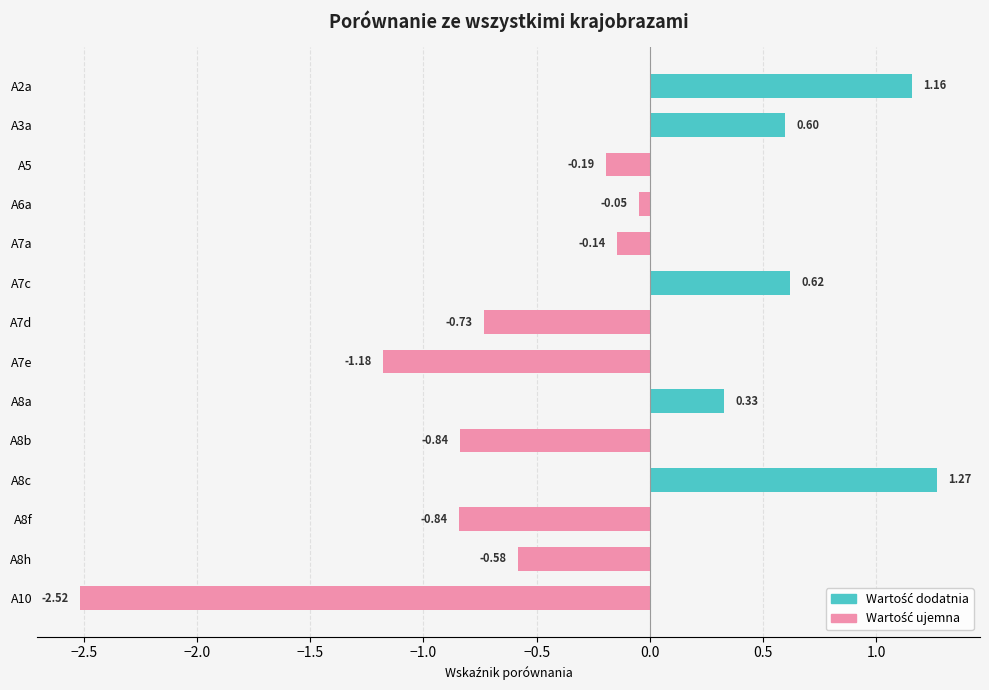

At which label is the value closest to 0?

A6a